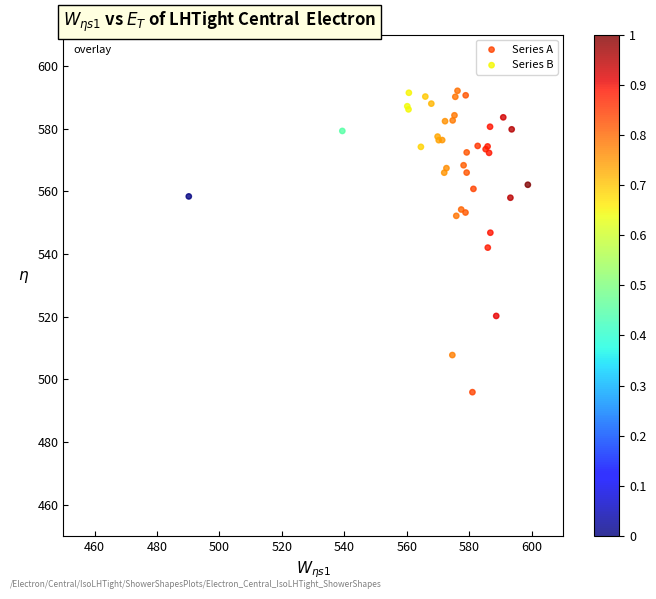

What are all the series names shown in the legend?

Series A, Series B